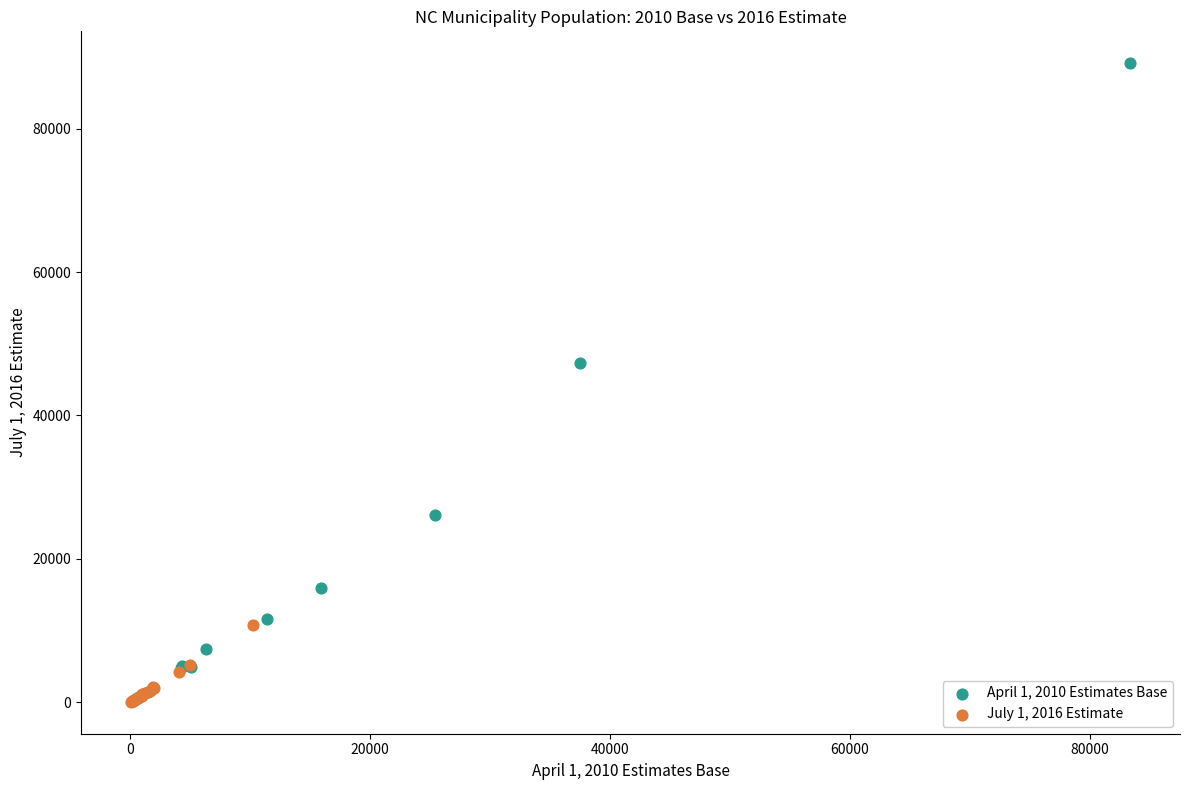

Which series has the widest spread of Y values?

April 1, 2010 Estimates Base